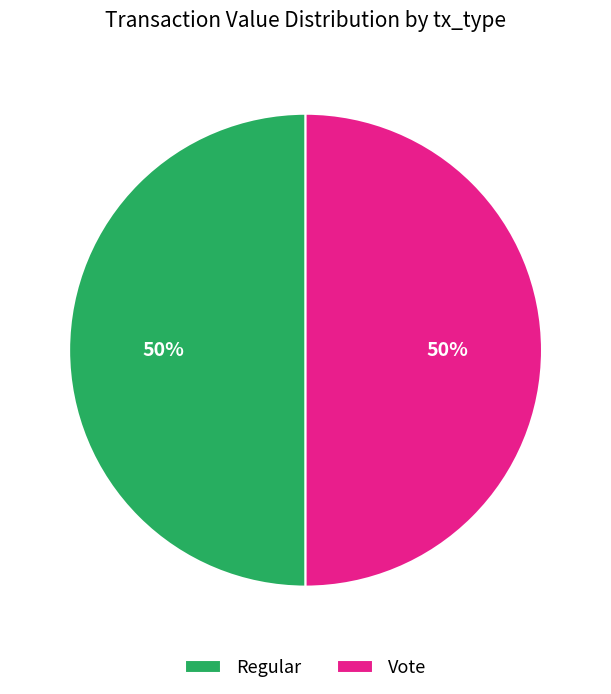

To the nearest percent, what is the difference between the largest and smallest slice percentages?

0%